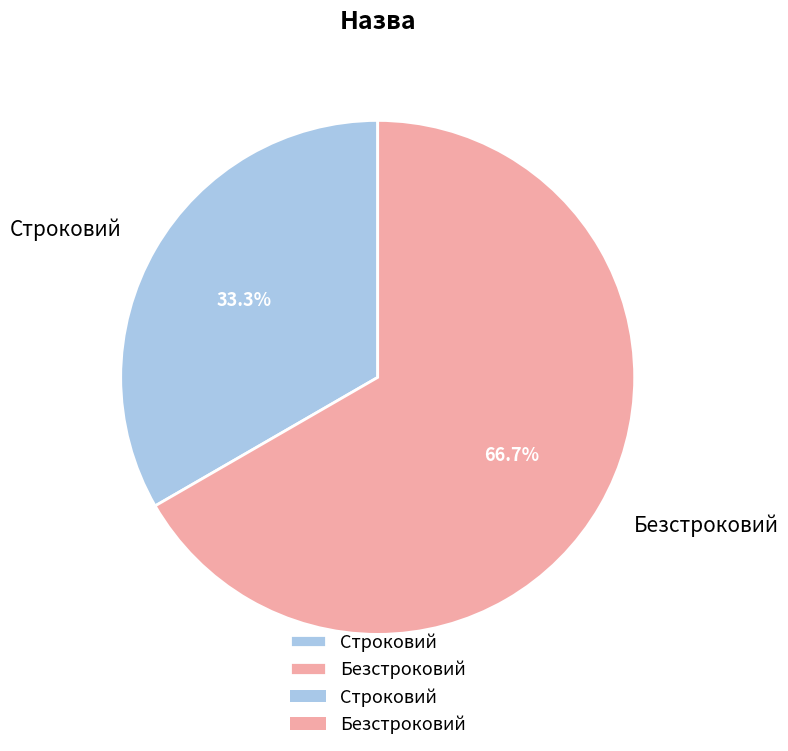

How many segments does this pie chart have?

2